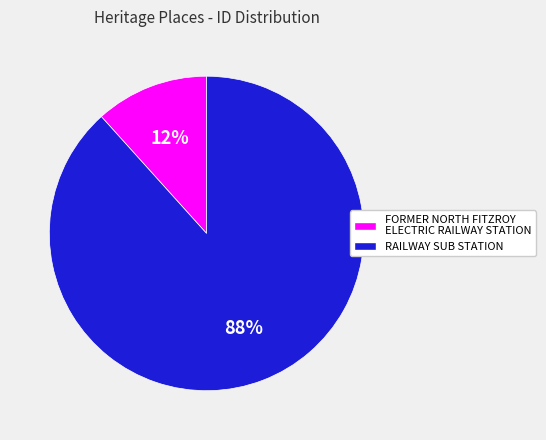

True or false: RAILWAY SUB STATION accounts for 88% of the total.

True